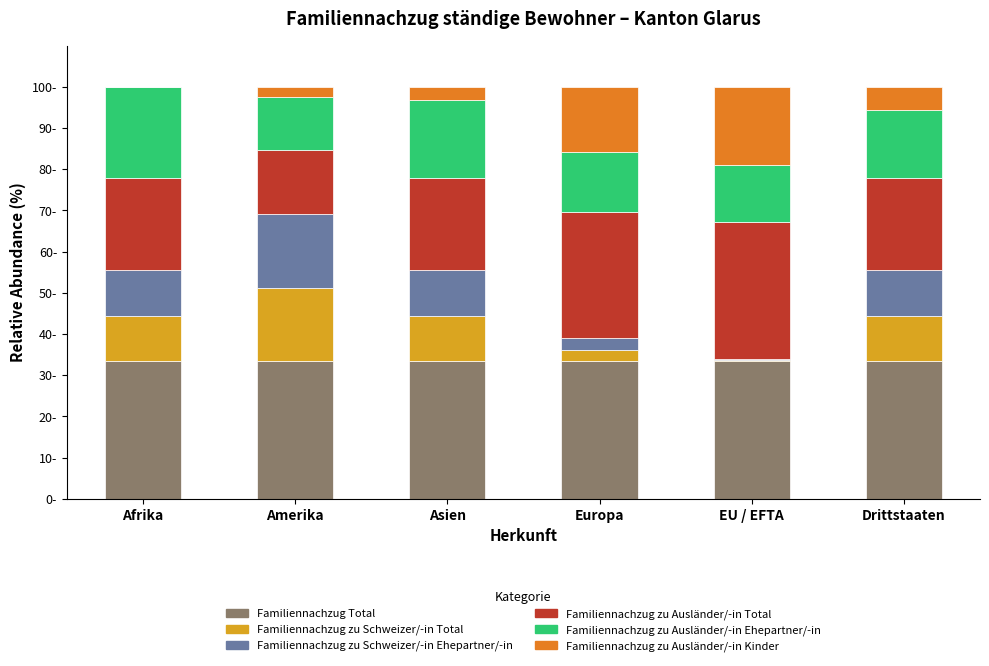

What are all the series names shown in the legend?

Familiennachzug Total, Familiennachzug zu Schweizer/-in Total, Familiennachzug zu Schweizer/-in Ehepartner/-in, Familiennachzug zu Ausländer/-in Total, Familiennachzug zu Ausländer/-in Ehepartner/-in, Familiennachzug zu Ausländer/-in Kinder